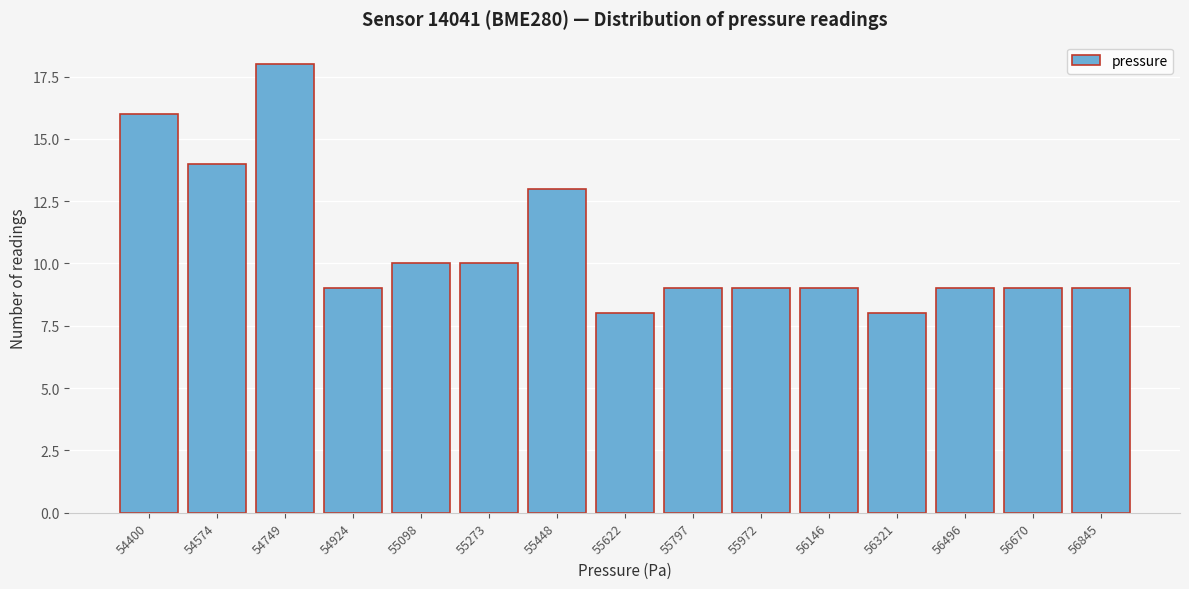

Reading left to right, transcribe all the data shown in this chart.

16	14	18	9	10	10	13	8	9	9	9	8	9	9	9